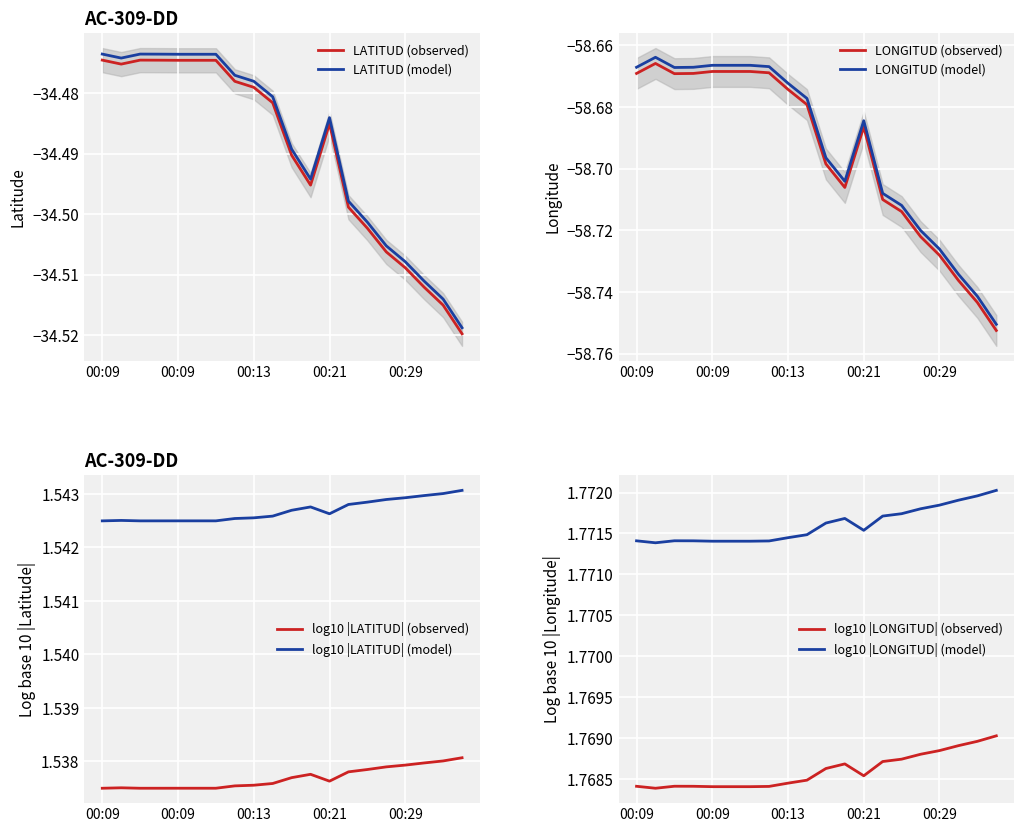

True or false: LONGITUD has a value of -58.7 at 00:09.

True